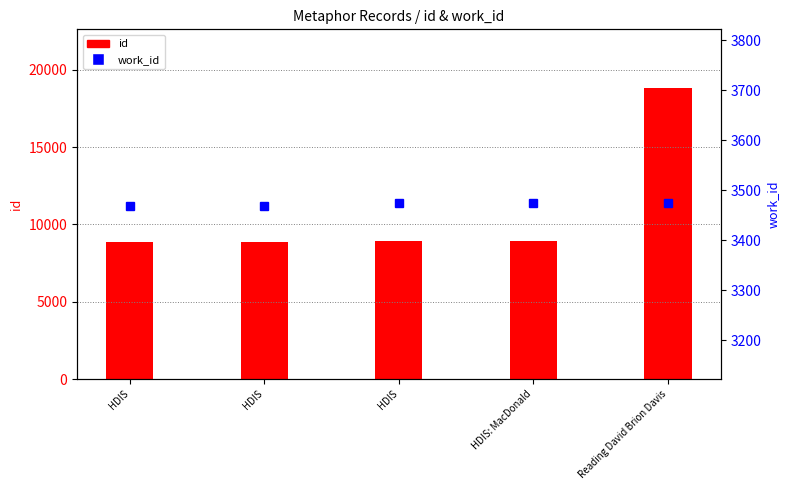

What is the difference between the maximum and minimum values in the work_id series?

5